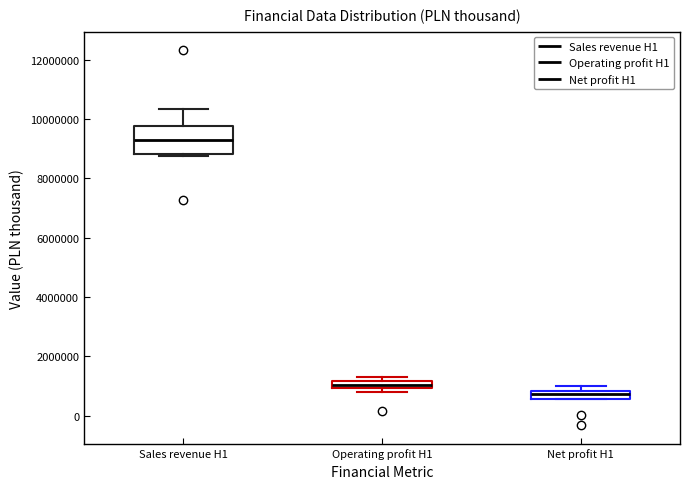

Which box is the tallest, from its lower edge to its upper edge?

Sales revenue H1